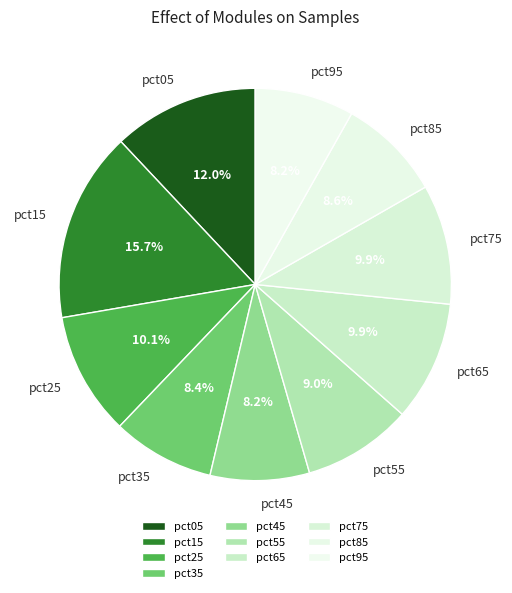

Combined, what portion of the pie is pct35 and pct05?

20.4%